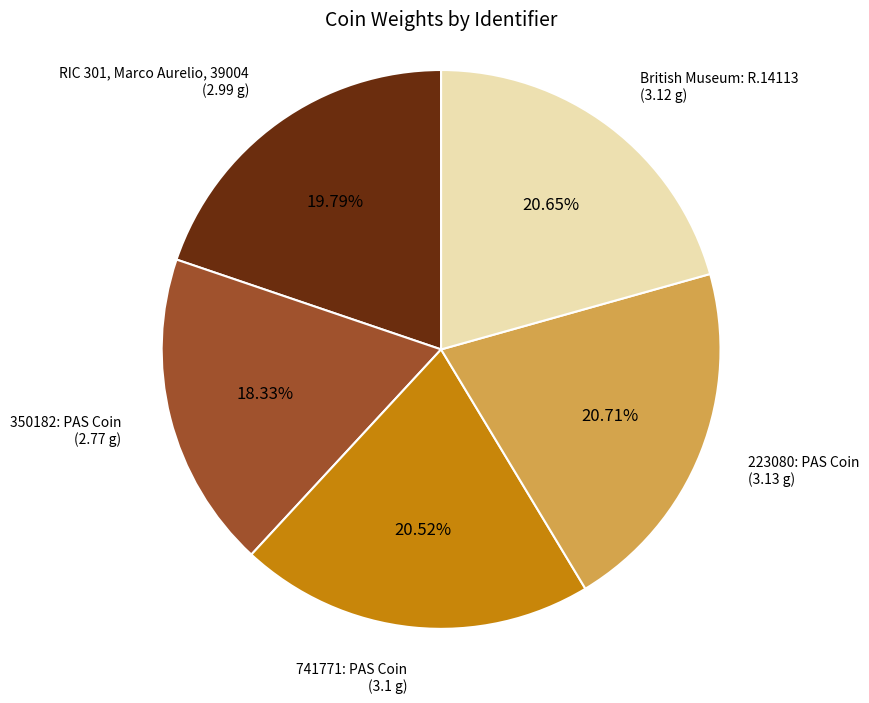

What is the smallest slice in the pie chart?

350182: PAS Coin